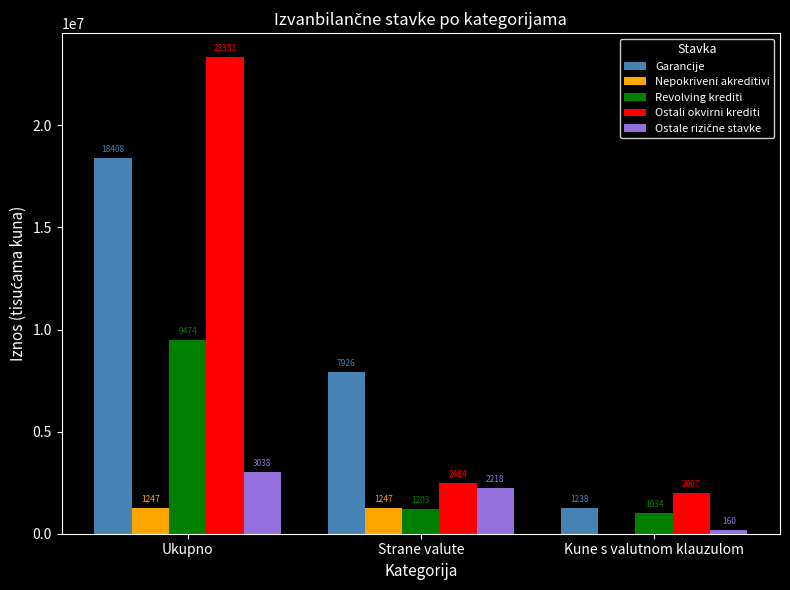

Does the chart contain stacked bars?

No